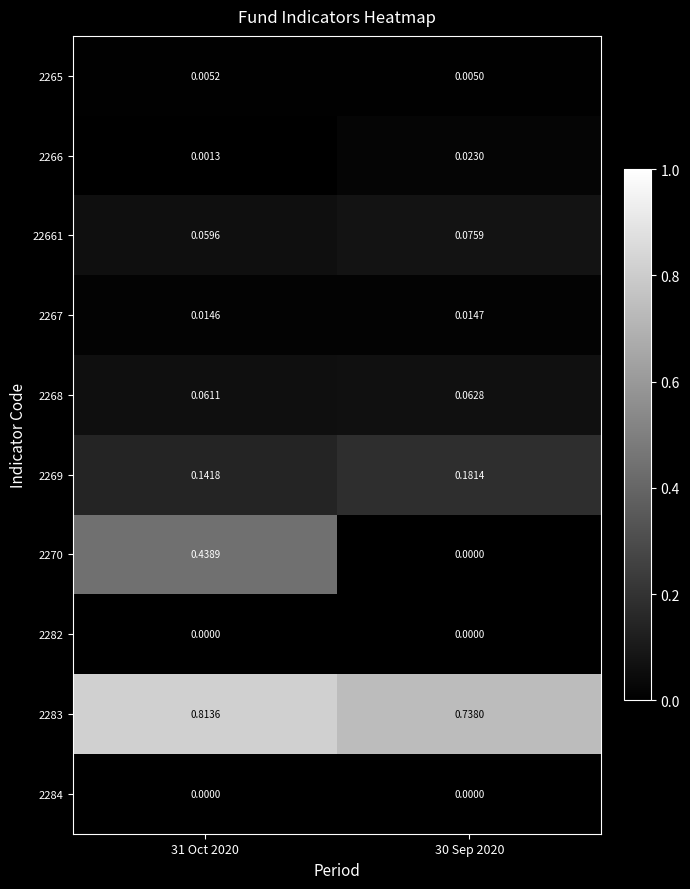

Reading left to right, transcribe all the data shown in this chart.

2265: 31 Oct 2020=0.0	30 Sep 2020=0.0
2266: 31 Oct 2020=0.0	30 Sep 2020=0.0
22661: 31 Oct 2020=0.1	30 Sep 2020=0.1
2267: 31 Oct 2020=0.0	30 Sep 2020=0.0
2268: 31 Oct 2020=0.1	30 Sep 2020=0.1
2269: 31 Oct 2020=0.1	30 Sep 2020=0.2
2270: 31 Oct 2020=0.4	30 Sep 2020=0.0
2282: 31 Oct 2020=0.0	30 Sep 2020=0.0
2283: 31 Oct 2020=0.8	30 Sep 2020=0.7
2284: 31 Oct 2020=0.0	30 Sep 2020=0.0